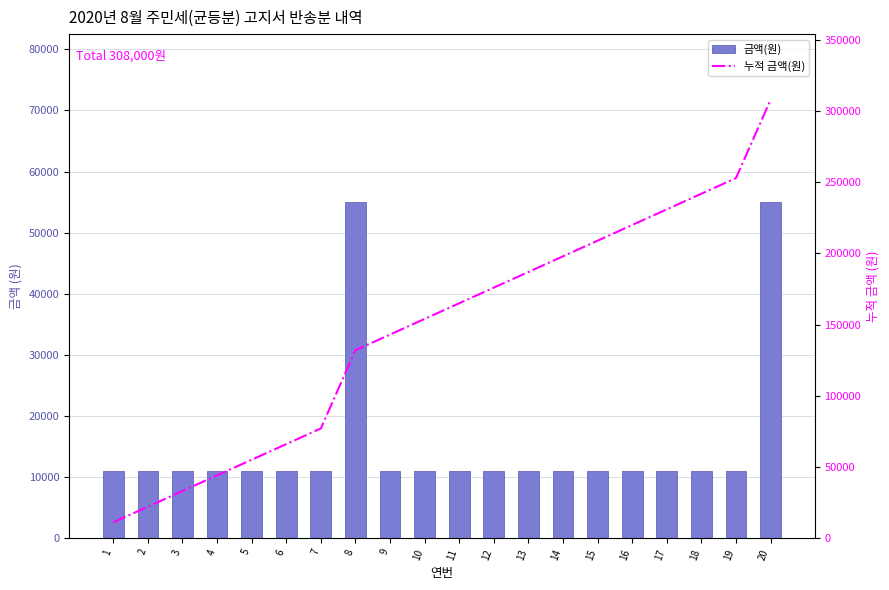

True or false: 누적 금액(원) has a value of 2487 at 1.

False